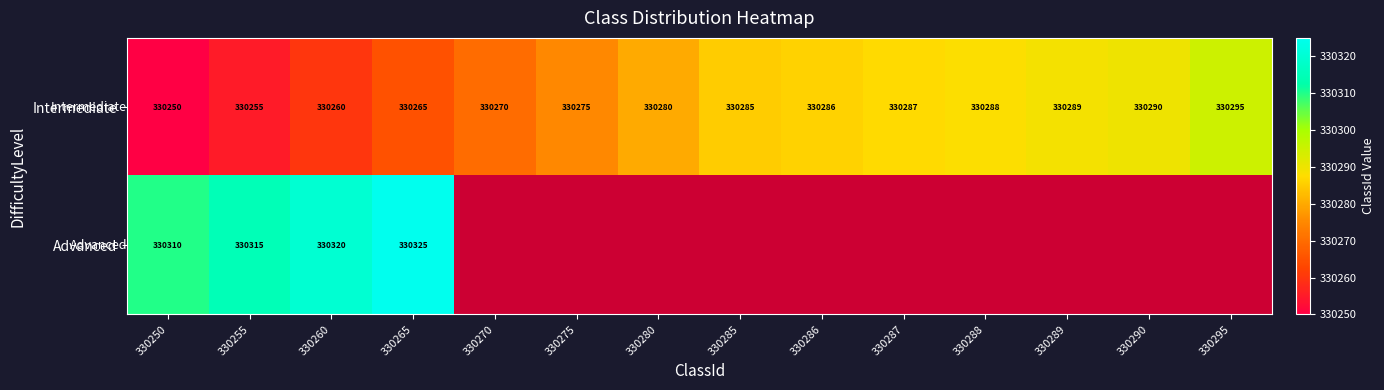

What is the total value across all series at 330270?

330270